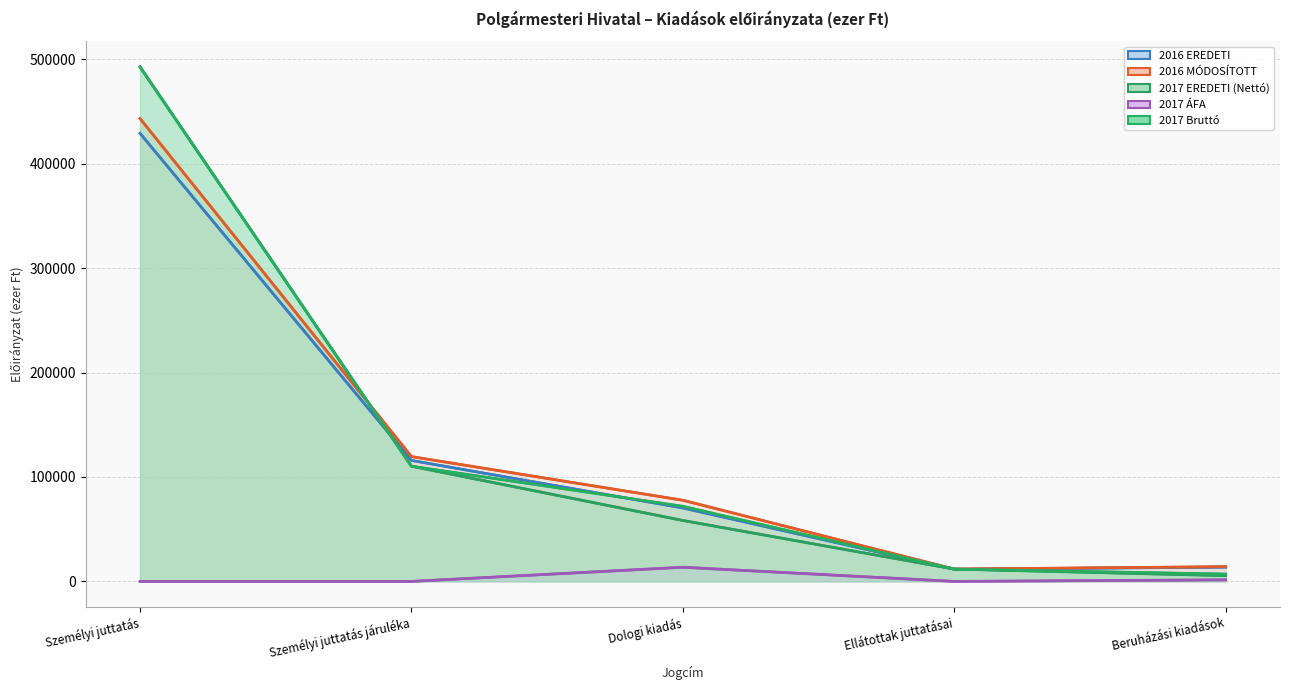

True or false: 2017 Bruttó and 2017 EREDETI (Nettó) intersect in this chart.

False